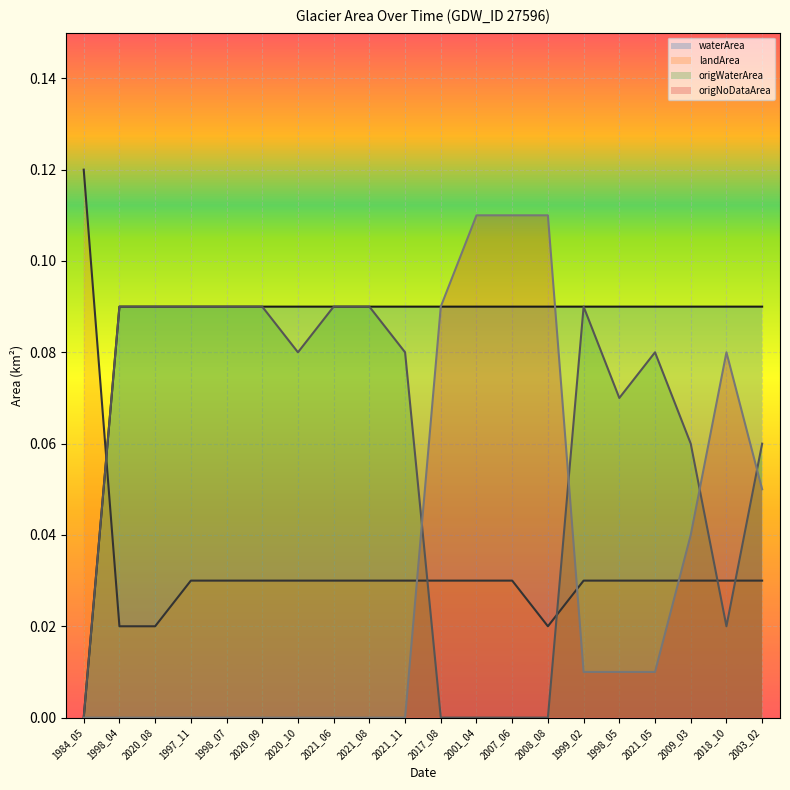

What is the difference between the maximum and minimum values in the origNoDataArea series?

0.1